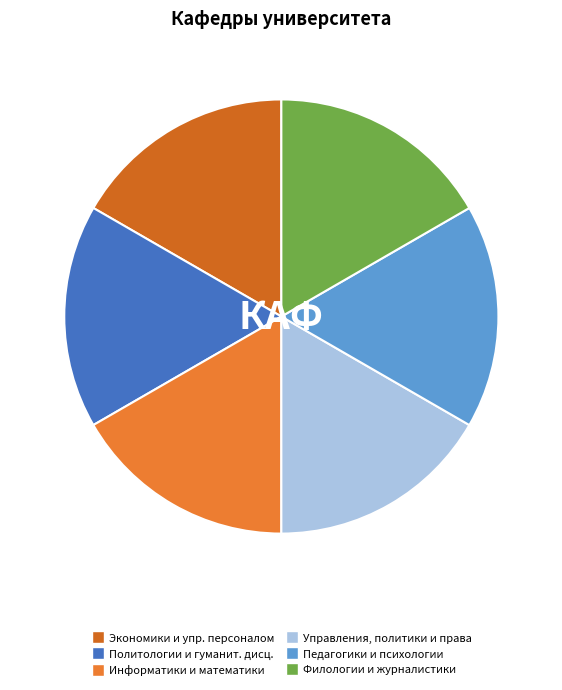

Rank the categories by value from highest to lowest.

Филологии, журналистики и массовых коммуникаций, Педагогики, психологии и социальной работы, Управления, политики и права, Информатики, математики и естественнонаучных дисциплин, Политологии, социально-гуманитарных дисциплин, Экономики и управления персоналом